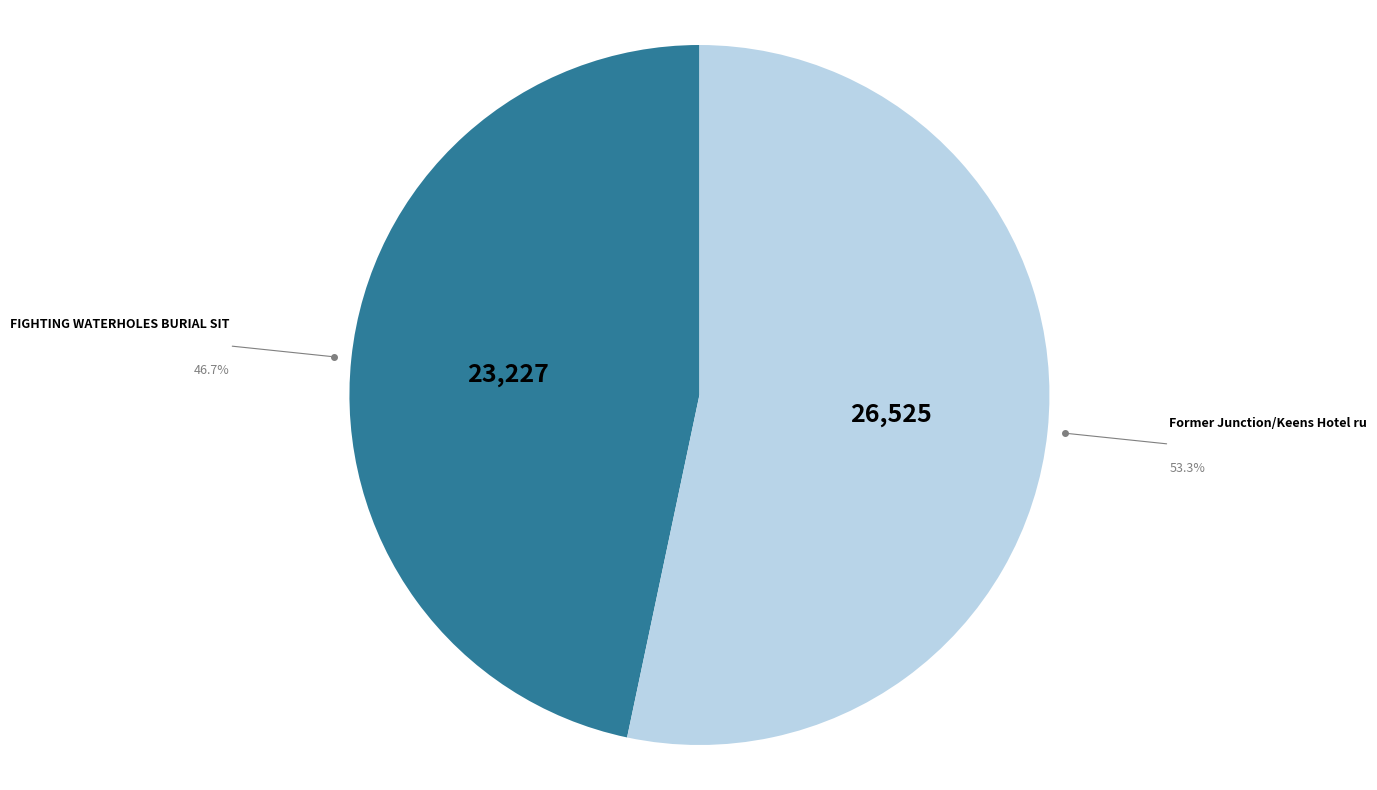

Is there any slice that represents more than half of the pie?

Yes